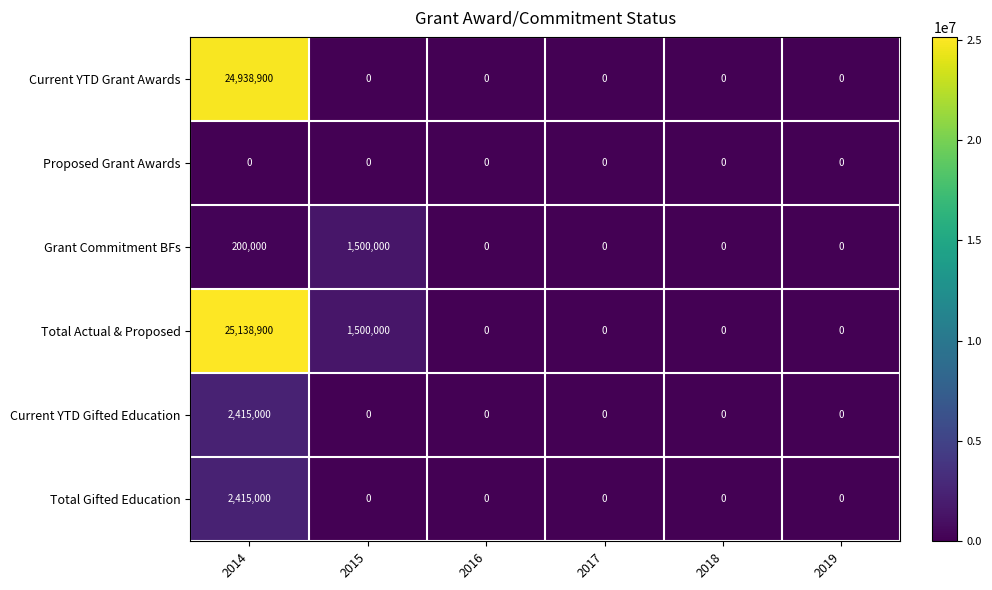

Is the value of Total Actual & Proposed at 2017 greater than the value of Total Gifted Education at 2014?

No